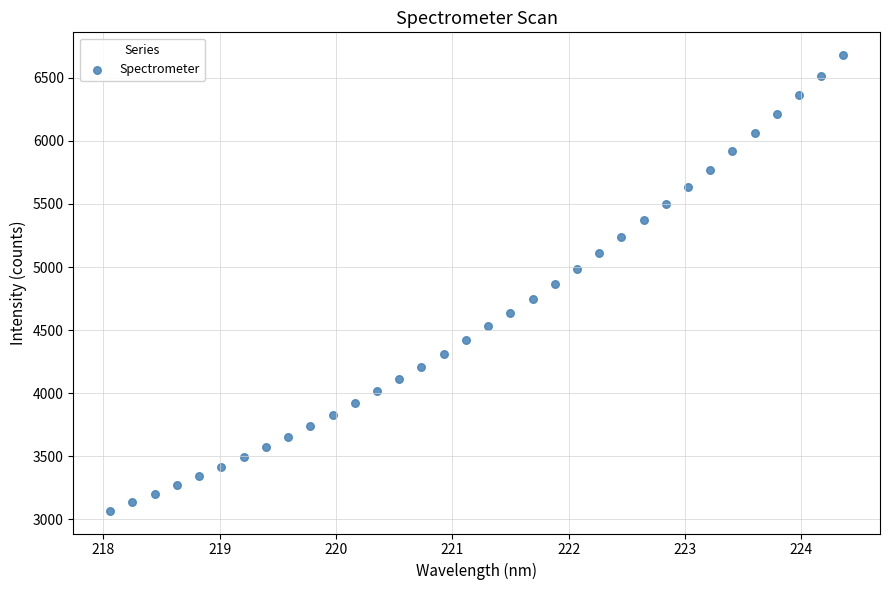

What is the range of Y values (max minus min)?

3613.4